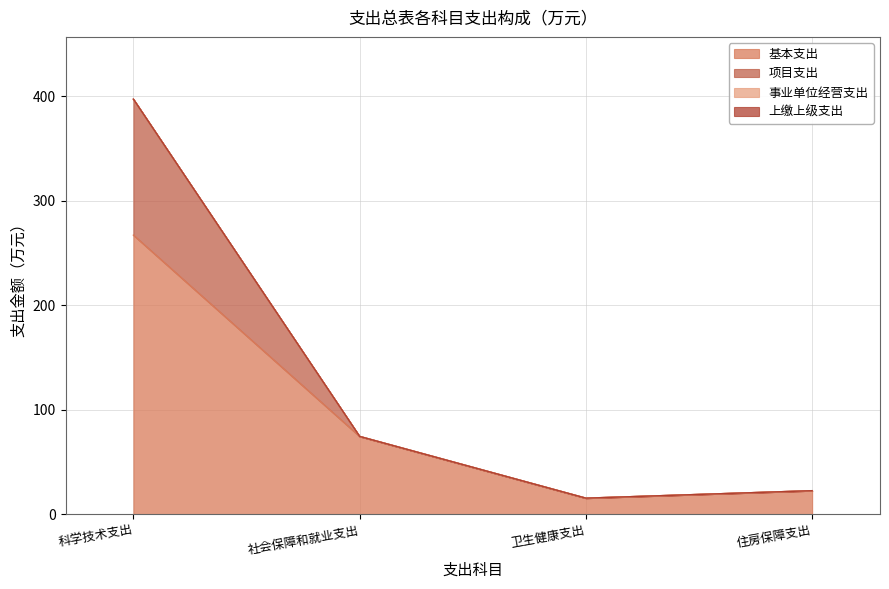

What is the difference between the maximum and minimum values in the 基本支出 series?

251.6